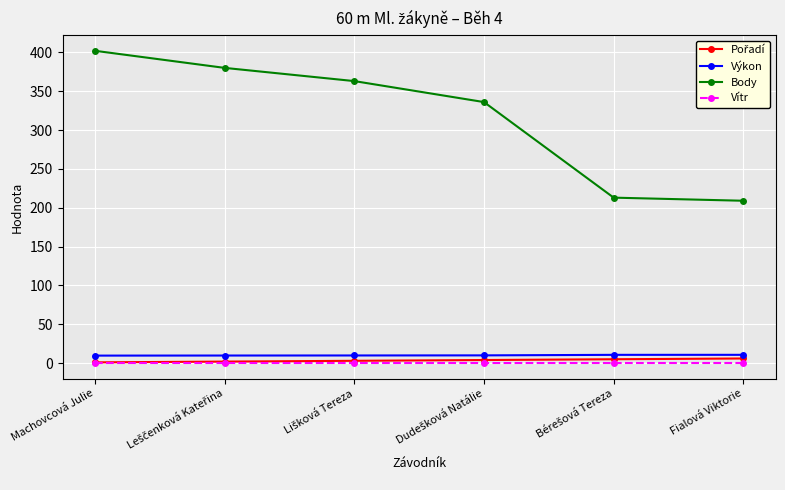

What is the highest value of the Body series?

402.0